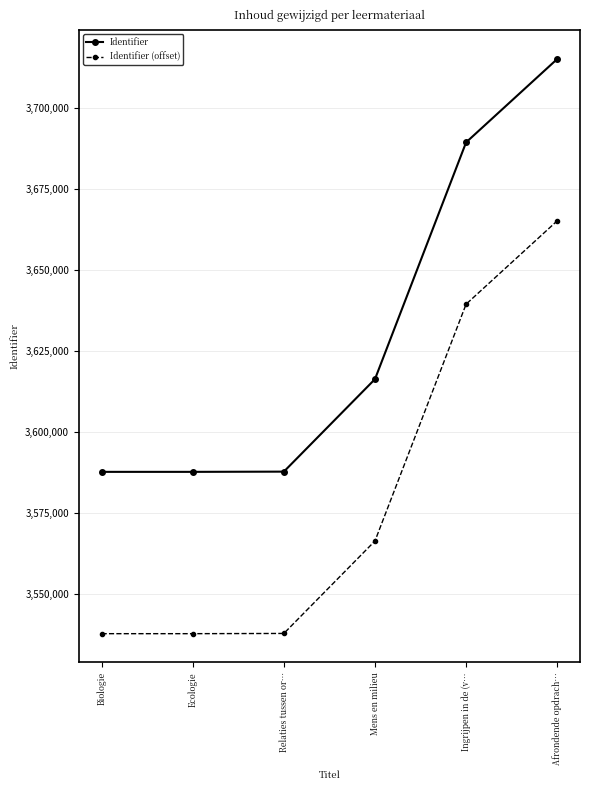

What is the total value across all series at Mens en milieu?

7182544